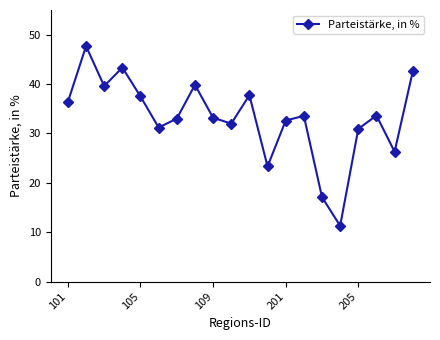

What is the smallest value displayed?

11.3